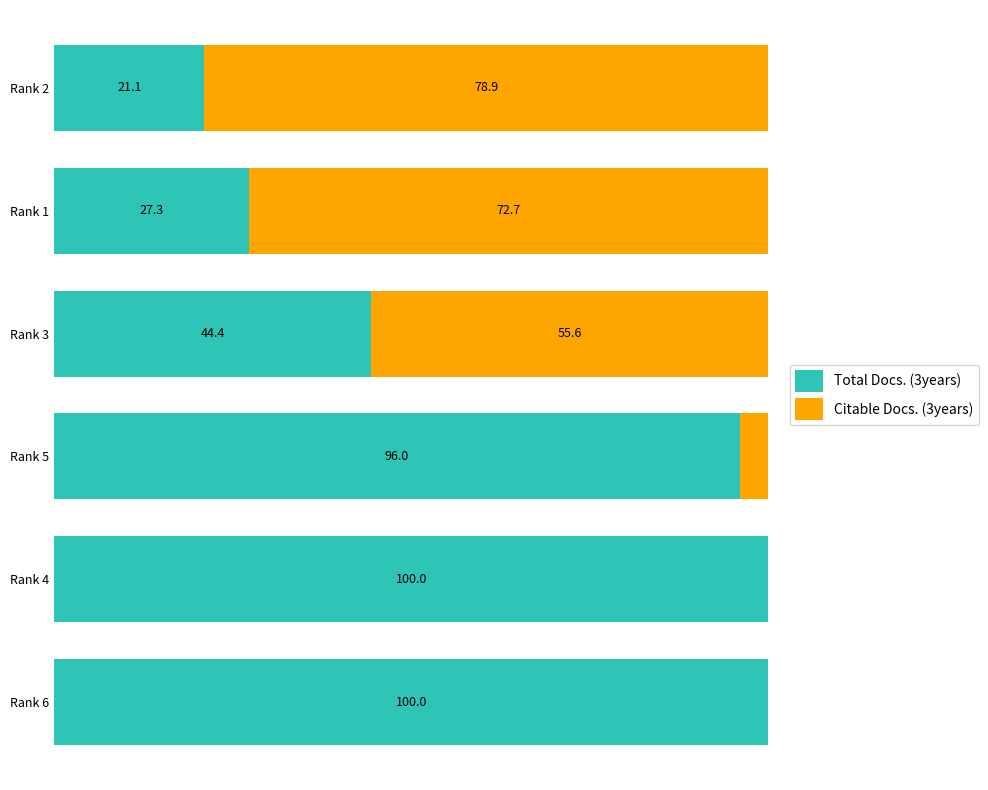

What are all the series names shown in the legend?

Total Docs. (3years), Citable Docs. (3years)